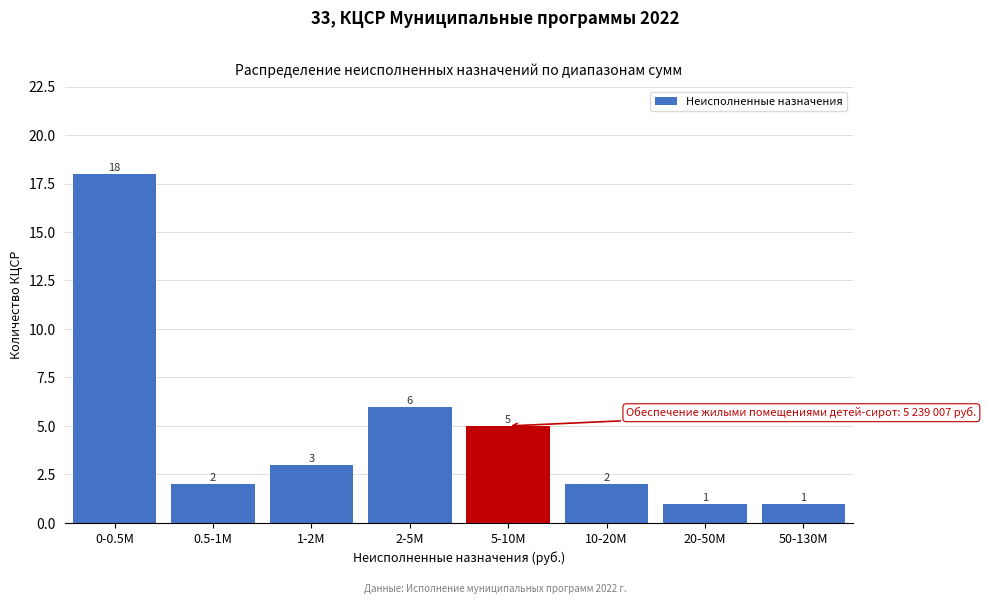

Reading left to right, list all the values displayed in this chart.

0-0.5M=18	0.5-1M=2	1-2M=3	2-5M=6	5-10M=5	10-20M=2	20-50M=1	50-130M=1